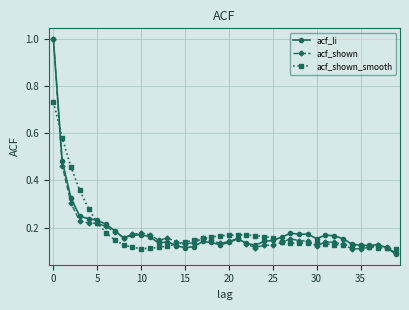

At how many categories does at least one series exceed 0?

40